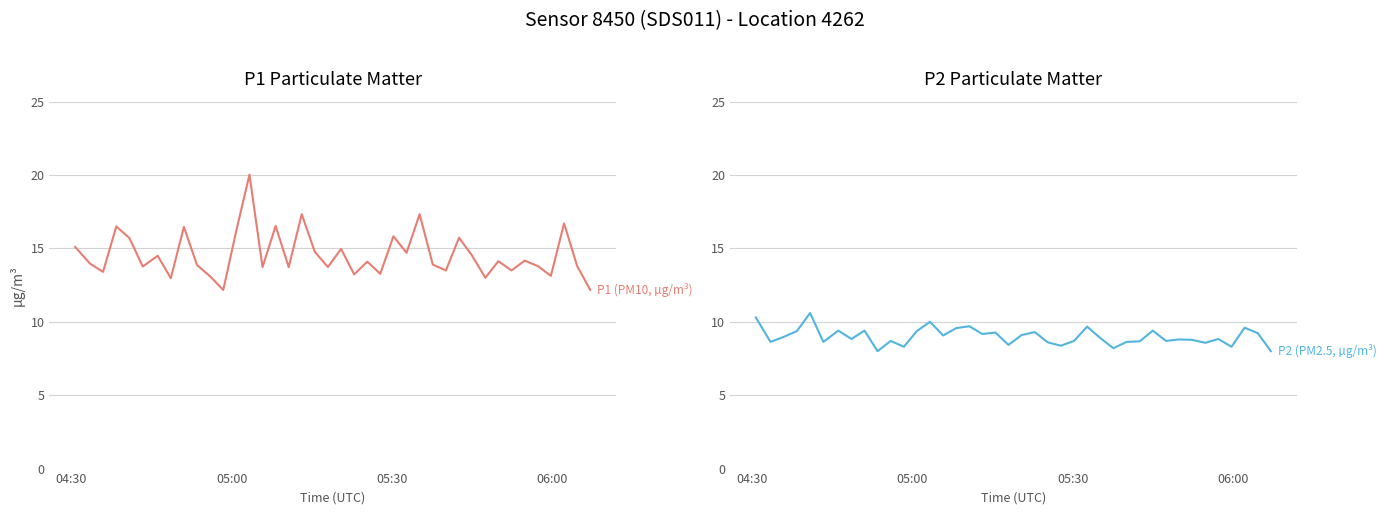

How many interior local valleys does the P2 (PM2.5, µg/m³) series have?

13